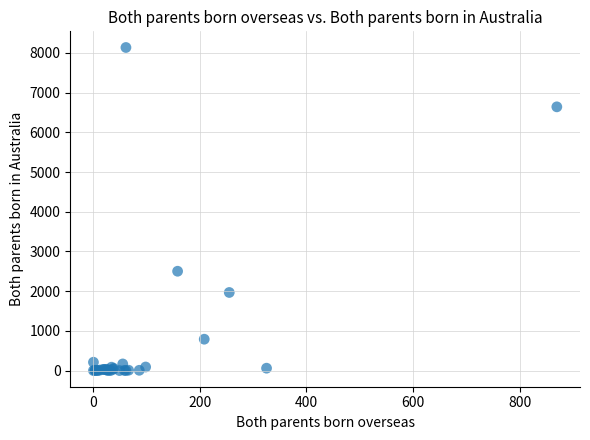

What Y value in the scatter plot is closest to 4069?

2502